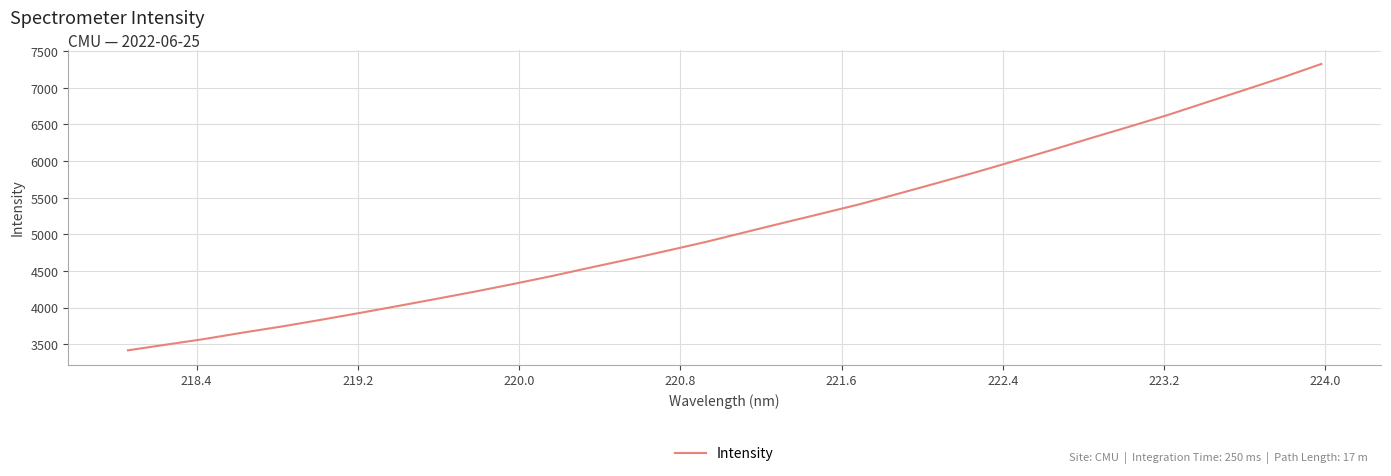

What is the maximum value shown in the chart?

7325.5